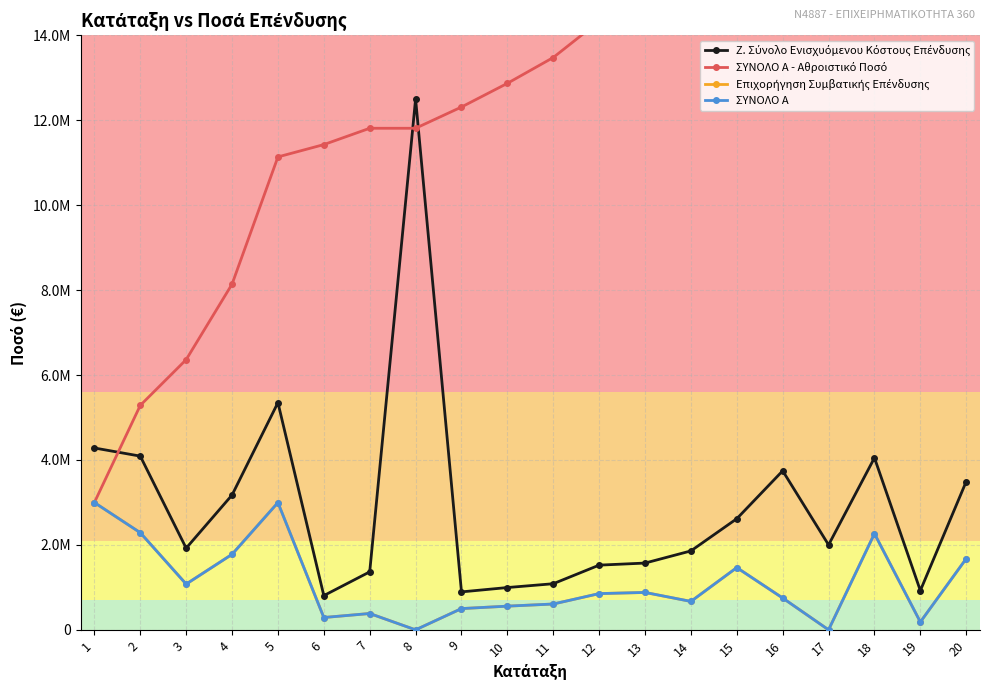

Rank the categories by Ζ. Σύνολο Ενισχυόμενου Κόστους Επένδυσης value from lowest to highest.

6, 9, 19, 10, 11, 7, 12, 13, 14, 3, 17, 15, 4, 20, 16, 18, 2, 1, 5, 8